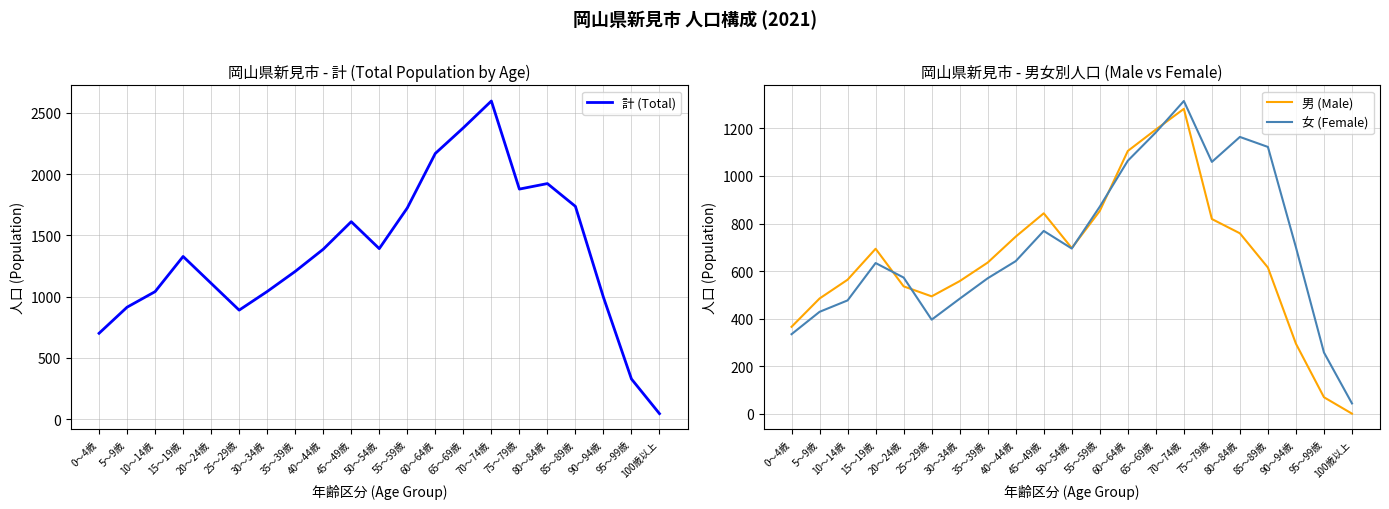

Reading left to right, extract all data points from this chart.

計 (Total): 701	914	1041	1328	1109	890	1042	1206	1387	1612	1392	1724	2169	2378	2597	1878	1923	1737	995	328	45
男 (Male): 366	485	564	694	536	494	558	636	745	843	697	853	1105	1195	1282	819	759	615	295	70	1
女 (Female): 335	429	477	634	573	396	484	570	642	769	695	871	1064	1183	1315	1059	1164	1122	700	258	44